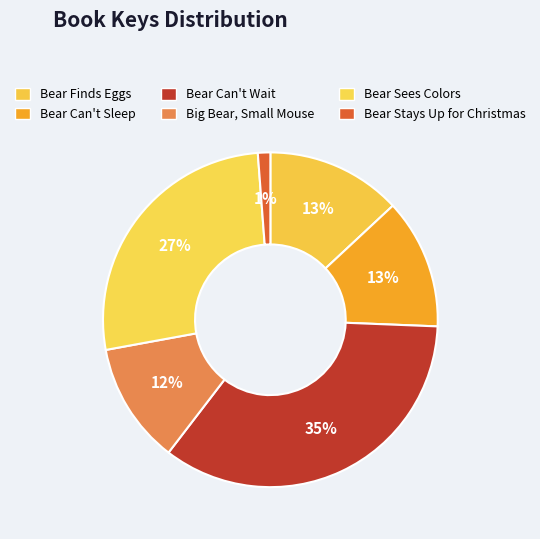

Which category has the smallest portion of the pie?

Bear Stays Up for Christmas